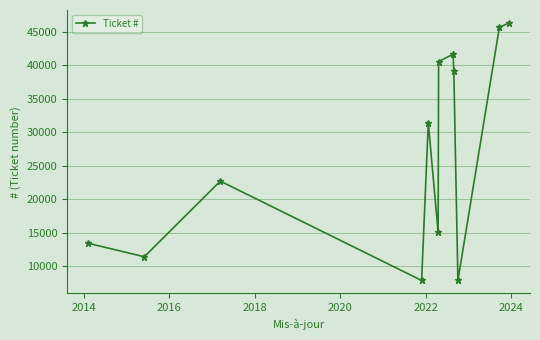

What is the value of the 3rd point from the left?

22700